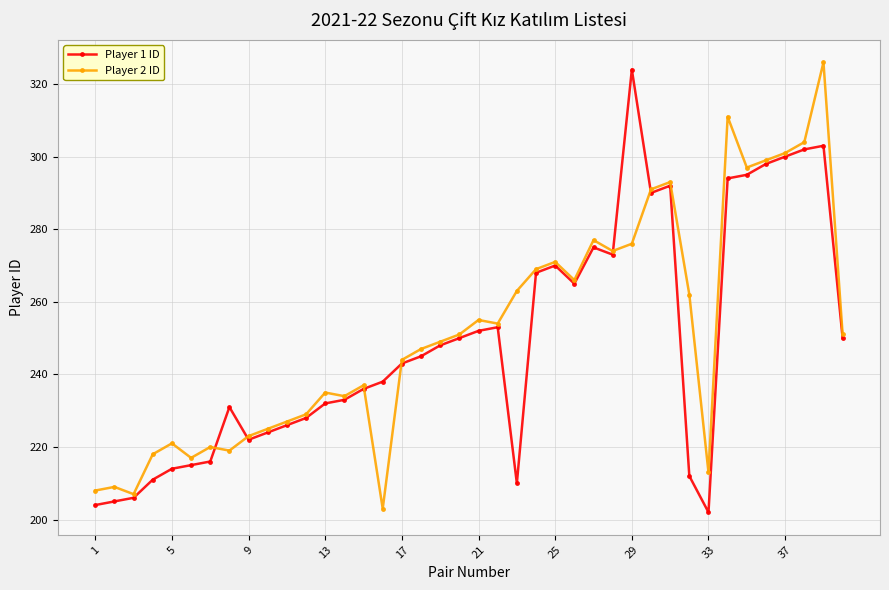

What is the value of the Player 2 ID point at the 40th from the left?

251